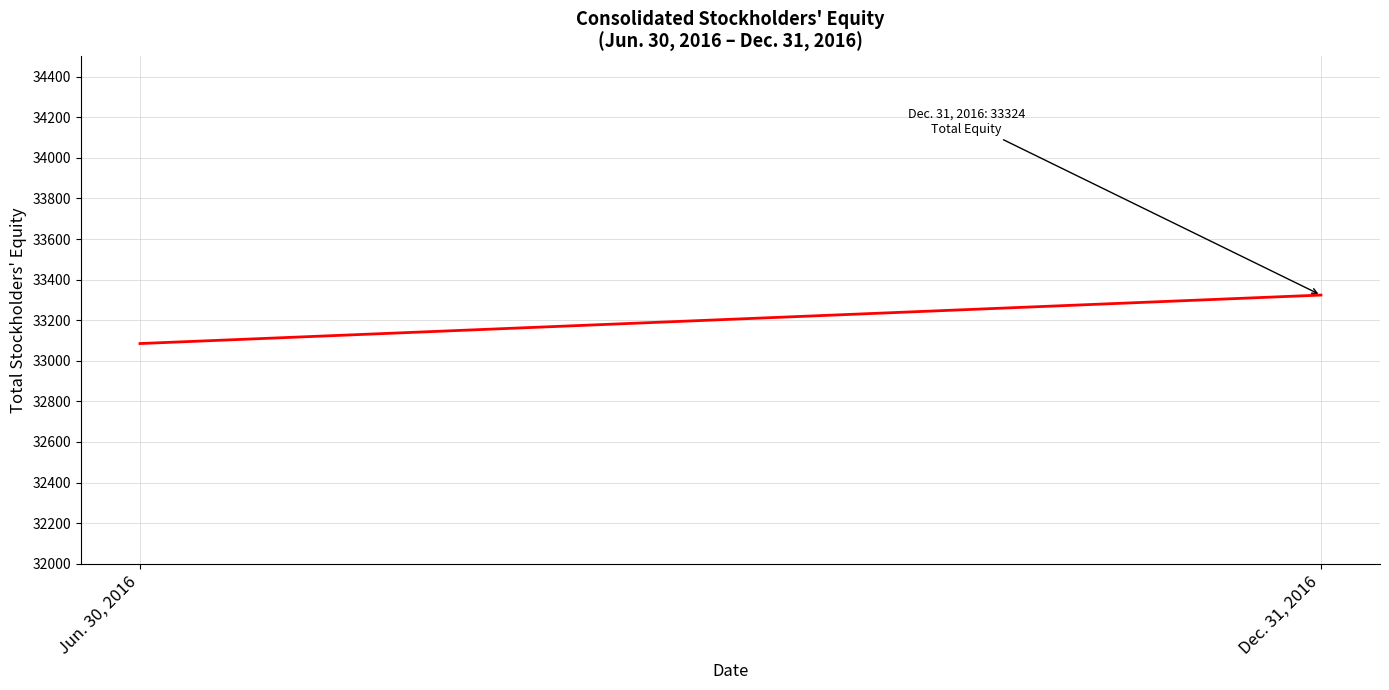

What is the label of the 1st point from the left?

Jun. 30, 2016